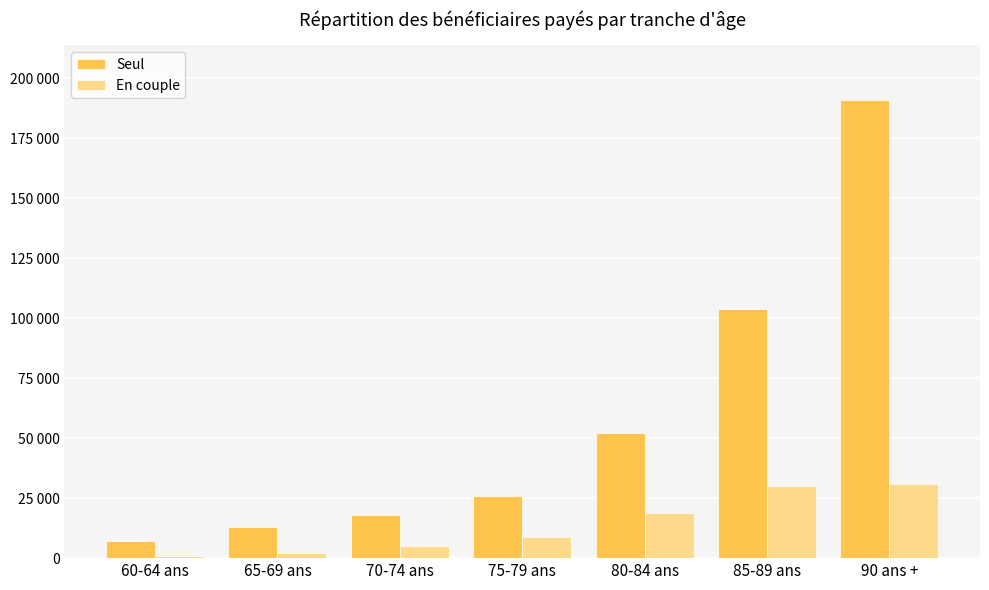

What are all the series names shown in the legend?

Seul, En couple